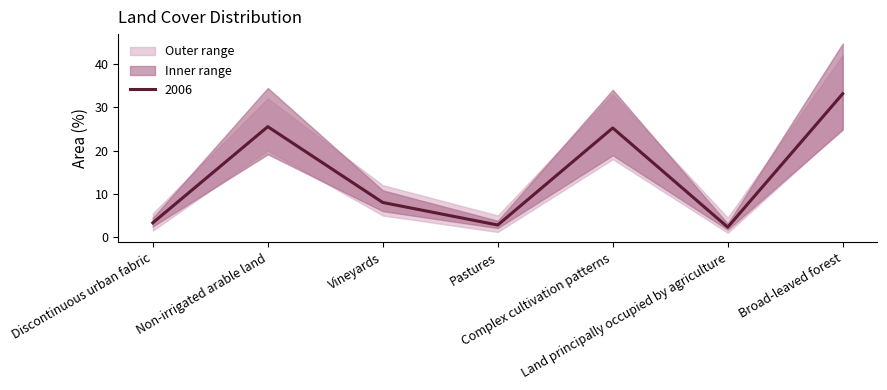

Which has a higher value, Pastures or Land principally occupied by agriculture?

Pastures